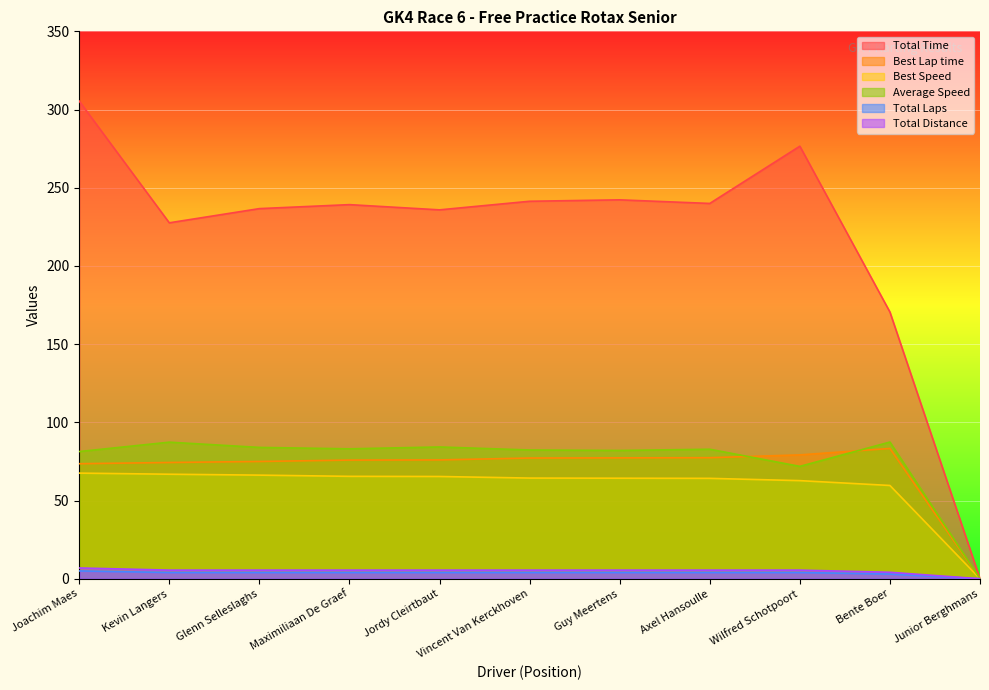

Reading left to right, what are all the values shown in this chart?

Total Time: Joachim Maes=305.4	Kevin Langers=227.6	Glenn Selleslaghs=236.7	Maximiliaan De Graef=239.2	Jordy Cleirtbaut=235.9	Vincent Van Kerckhoven=241.4	Guy Meertens=242.3	Axel Hansoulle=240.0	Wilfred Schotpoort=276.6	Bente Boer=170.5	Junior Berghmans=0.0
Best Lap time: Joachim Maes=73.6	Kevin Langers=74.3	Glenn Selleslaghs=75.0	Maximiliaan De Graef=75.9	Jordy Cleirtbaut=76.0	Vincent Van Kerckhoven=77.2	Guy Meertens=77.3	Axel Hansoulle=77.4	Wilfred Schotpoort=79.2	Bente Boer=83.3	Junior Berghmans=0.0
Best Speed: Joachim Maes=67.5	Kevin Langers=66.8	Glenn Selleslaghs=66.3	Maximiliaan De Graef=65.5	Jordy Cleirtbaut=65.4	Vincent Van Kerckhoven=64.4	Guy Meertens=64.3	Axel Hansoulle=64.2	Wilfred Schotpoort=62.7	Bente Boer=59.6	Junior Berghmans=0.0
Average Speed: Joachim Maes=81.3	Kevin Langers=87.3	Glenn Selleslaghs=84.0	Maximiliaan De Graef=83.1	Jordy Cleirtbaut=84.3	Vincent Van Kerckhoven=82.3	Guy Meertens=82.0	Axel Hansoulle=82.8	Wilfred Schotpoort=71.9	Bente Boer=87.4	Junior Berghmans=0.0
Total Laps: Joachim Maes=5.0	Kevin Langers=4.0	Glenn Selleslaghs=4.0	Maximiliaan De Graef=4.0	Jordy Cleirtbaut=4.0	Vincent Van Kerckhoven=4.0	Guy Meertens=4.0	Axel Hansoulle=4.0	Wilfred Schotpoort=4.0	Bente Boer=3.0	Junior Berghmans=0.0
Total Distance: Joachim Maes=6.9	Kevin Langers=5.5	Glenn Selleslaghs=5.5	Maximiliaan De Graef=5.5	Jordy Cleirtbaut=5.5	Vincent Van Kerckhoven=5.5	Guy Meertens=5.5	Axel Hansoulle=5.5	Wilfred Schotpoort=5.5	Bente Boer=4.1	Junior Berghmans=0.0